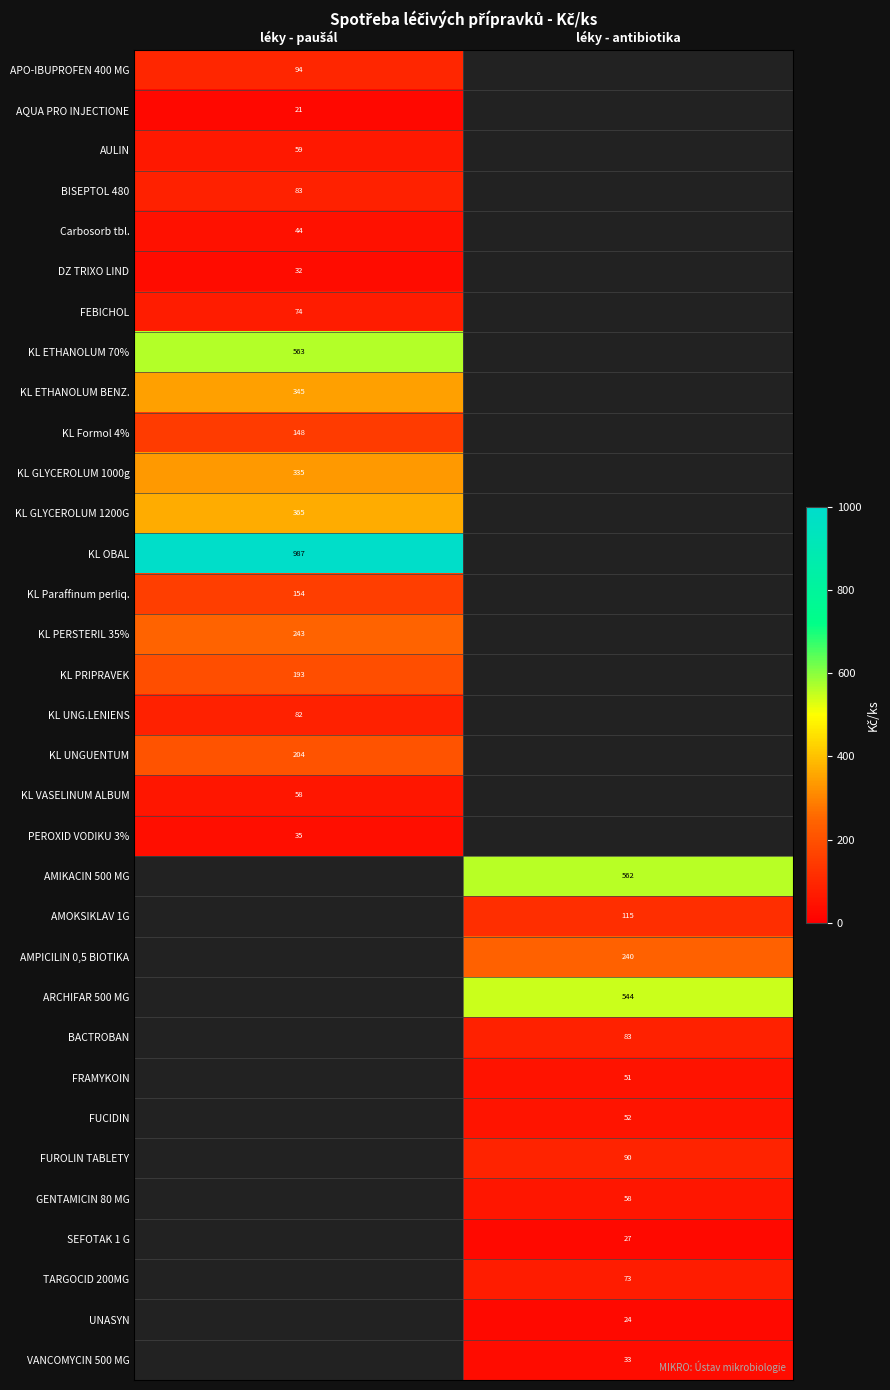

At which label does GENTAMICIN 80 MG first exceed 57?

léky - antibiotika